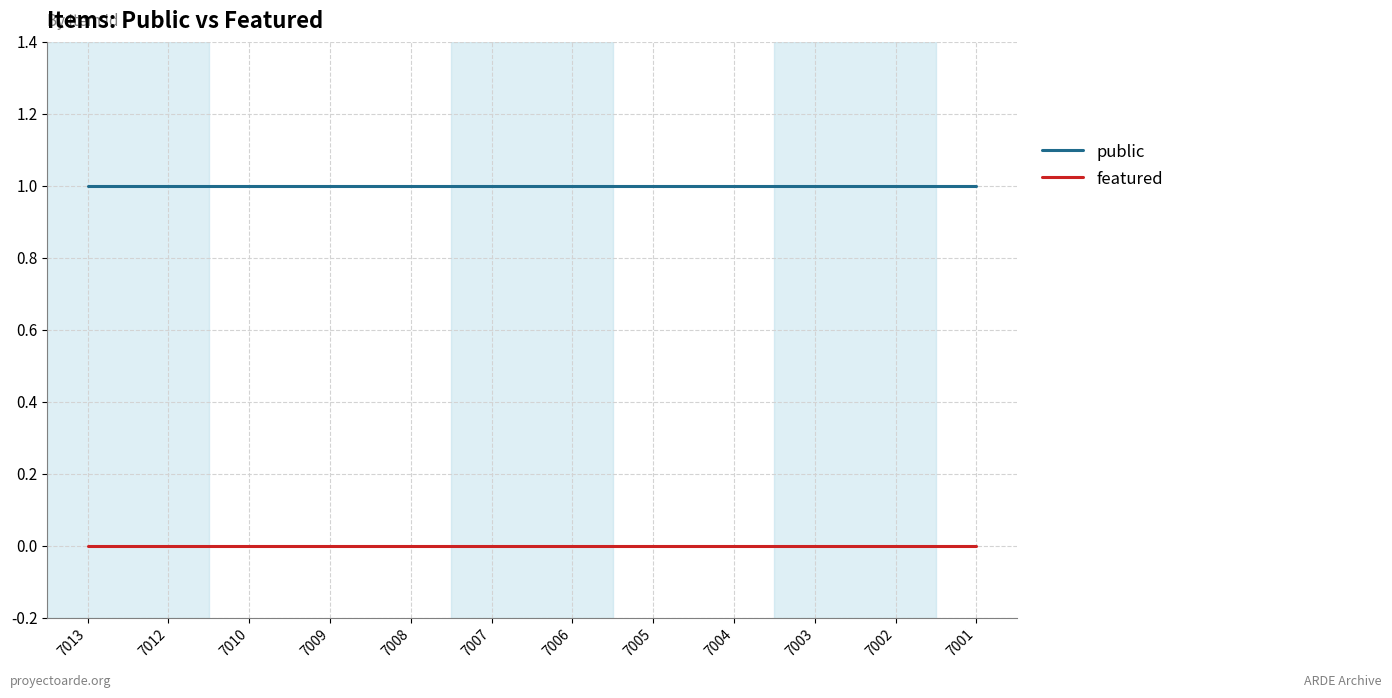

What are all the series names shown in the legend?

public, featured